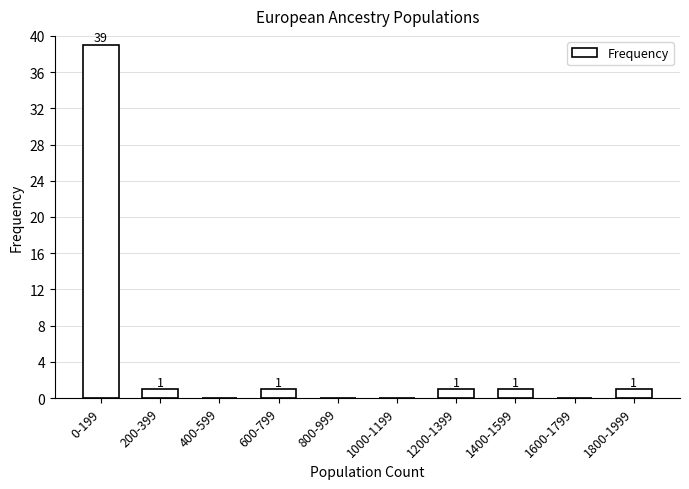

Reading left to right, list all the values displayed in this chart.

0-199=39	200-399=1	400-599=0	600-799=1	800-999=0	1000-1199=0	1200-1399=1	1400-1599=1	1600-1799=0	1800-1999=1